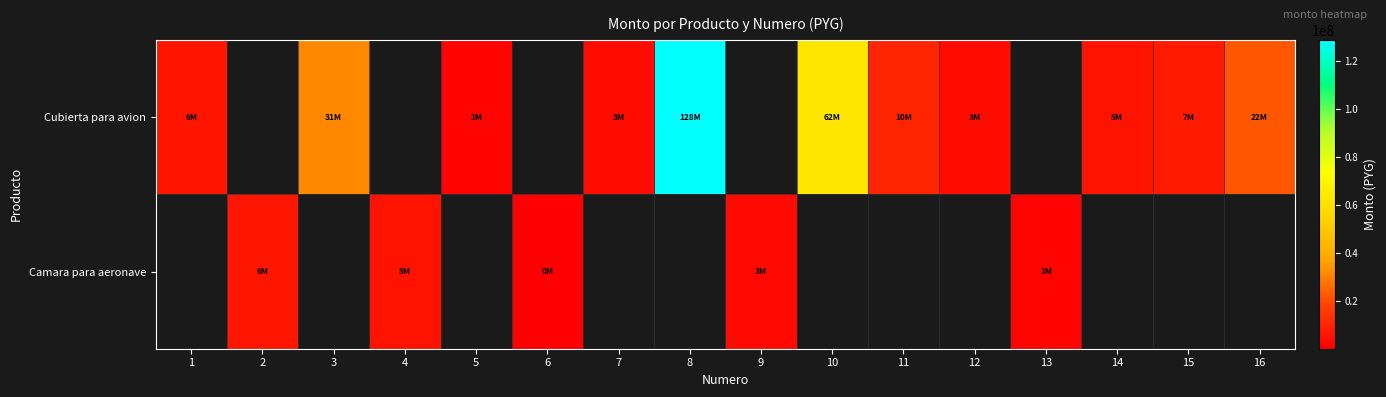

How many positive values does the Cubierta para avion series have?

11